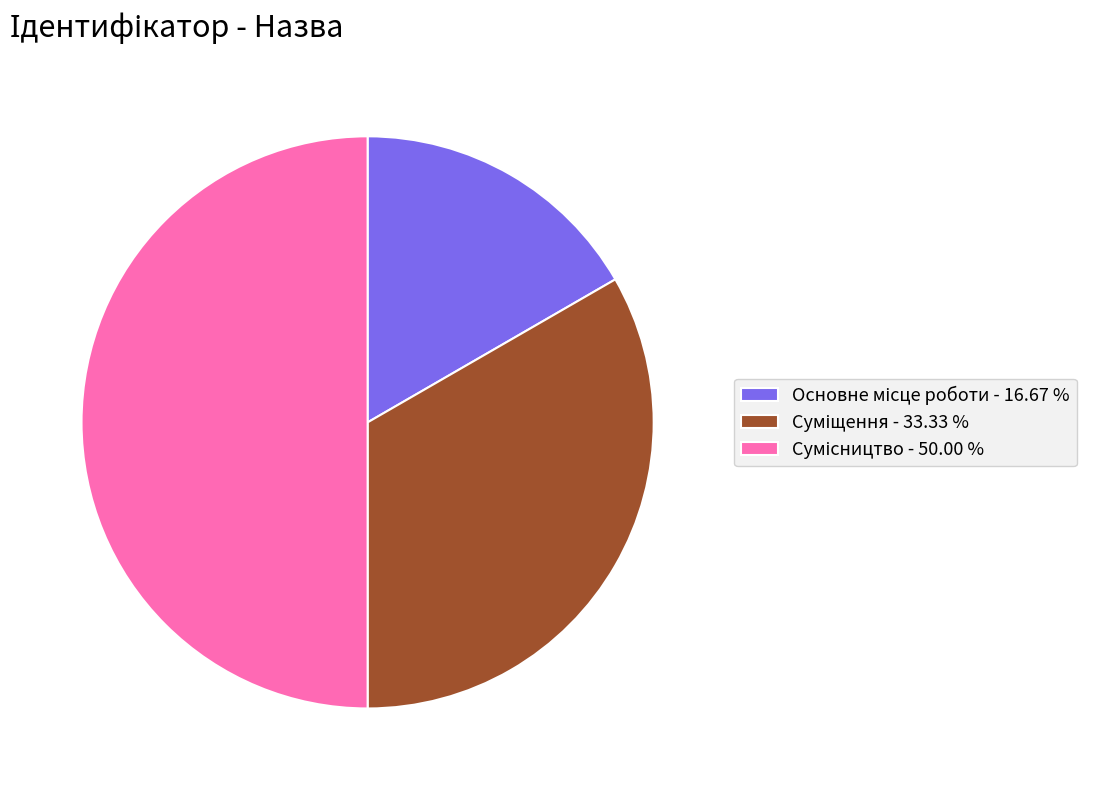

How many slices are in this pie chart?

3